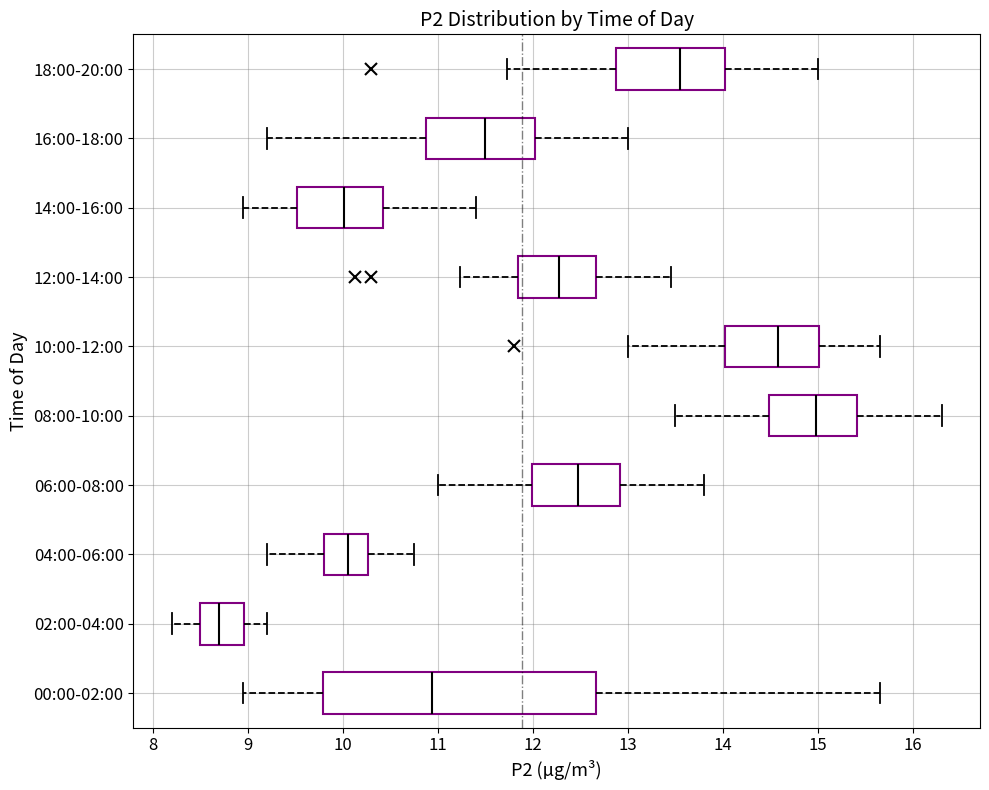

Reading bottom to top, read every box against the x-axis: the position of its median line, the range the box covers, and the ends of its whiskers. The values are not printed on the chart, so give them approximately, as read against the axis.

00:00-02:00: median 10.9, box 9.8 to 12.7, whiskers 9.0 to 15.7
02:00-04:00: median 8.7, box 8.5 to 9.0, whiskers 8.2 to 9.2
04:00-06:00: median 10.1, box 9.8 to 10.3, whiskers 9.2 to 10.8
06:00-08:00: median 12.5, box 12.0 to 12.9, whiskers 11.0 to 13.8
08:00-10:00: median 15.0, box 14.5 to 15.4, whiskers 13.5 to 16.3
10:00-12:00: median 14.6, box 14.0 to 15.0, whiskers 13.0 to 15.7
12:00-14:00: median 12.3, box 11.8 to 12.7, whiskers 11.2 to 13.5
14:00-16:00: median 10.0, box 9.5 to 10.4, whiskers 9.0 to 11.4
16:00-18:00: median 11.5, box 10.9 to 12.0, whiskers 9.2 to 13.0
18:00-20:00: median 13.6, box 12.9 to 14.0, whiskers 11.7 to 15.0